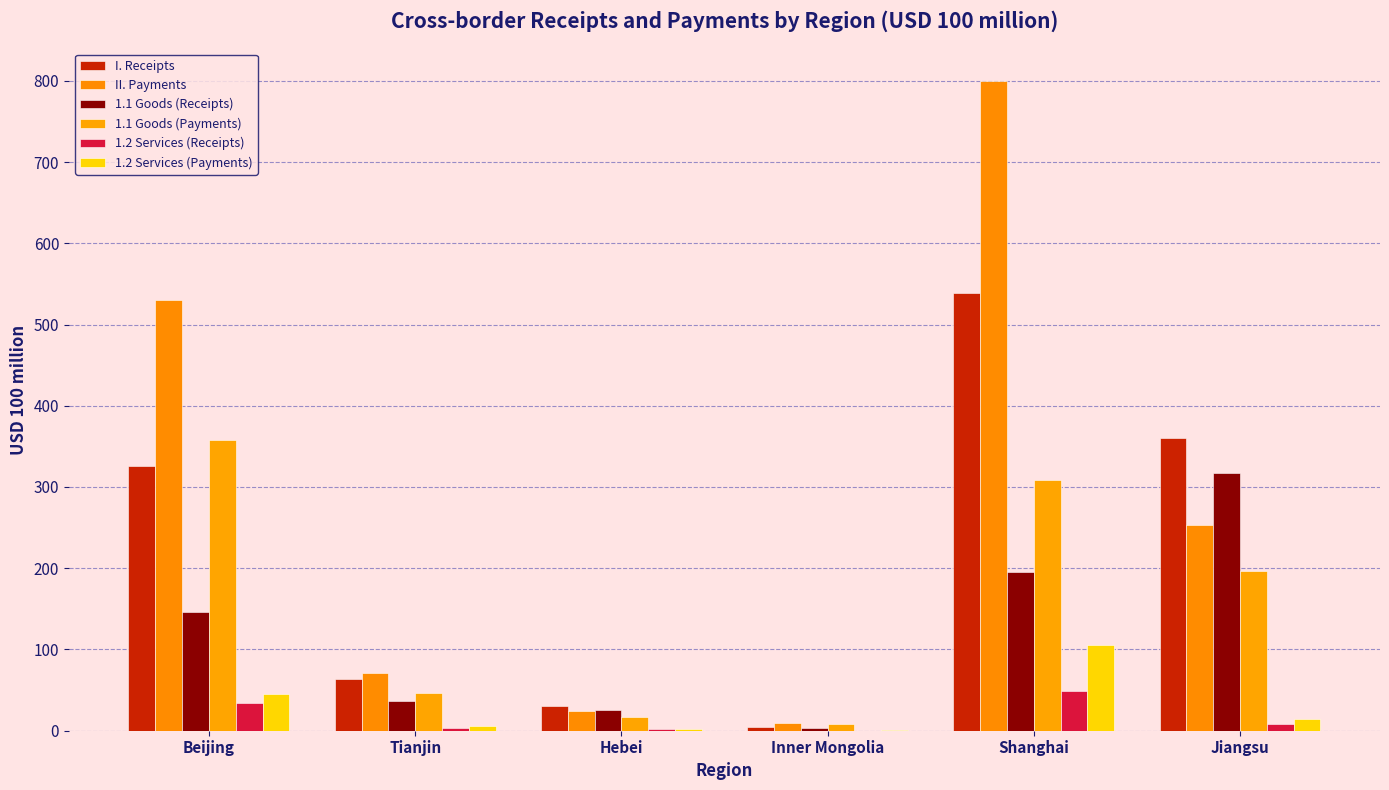

Between Jiangsu and Beijing, which is larger?

Jiangsu